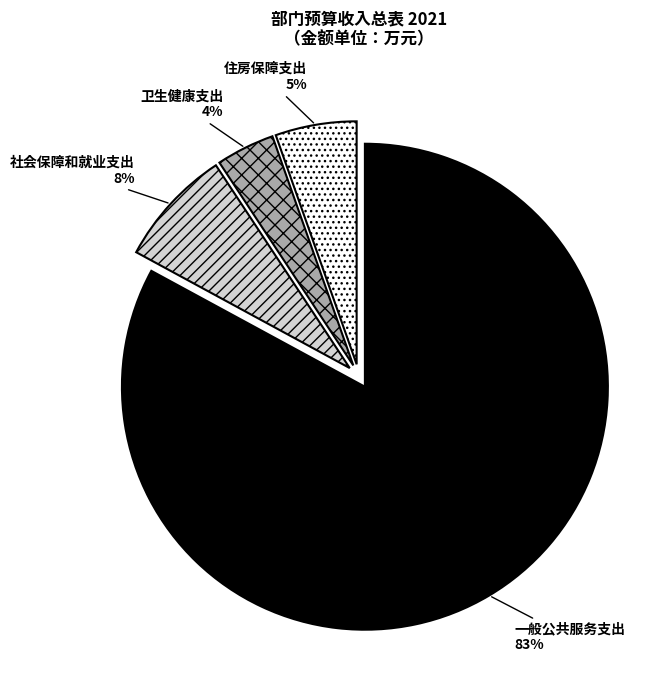

To the nearest percent, what is the combined percentage of 一般公共服务支出 and 卫生健康支出?

87%